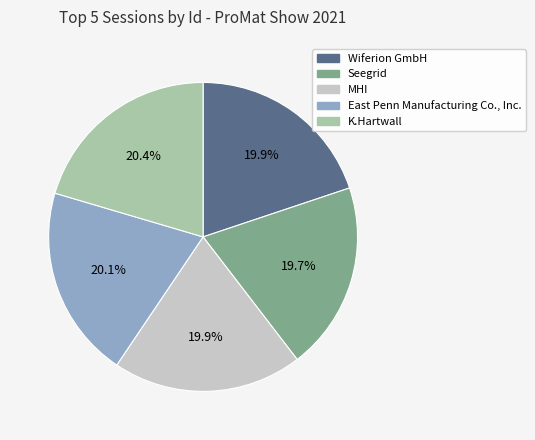

True or false: Seegrid accounts for 31% of the total.

False